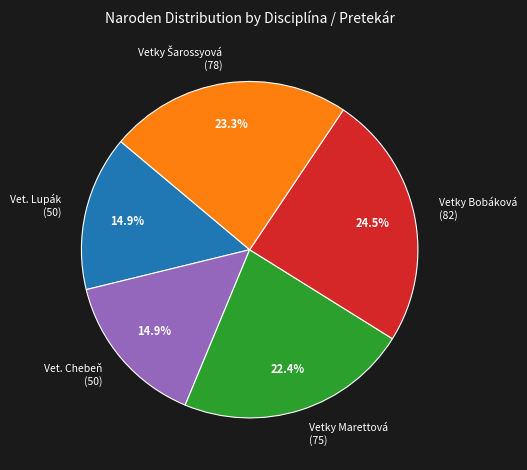

Which category has the biggest portion of the pie?

Vetky Bobáková (82)